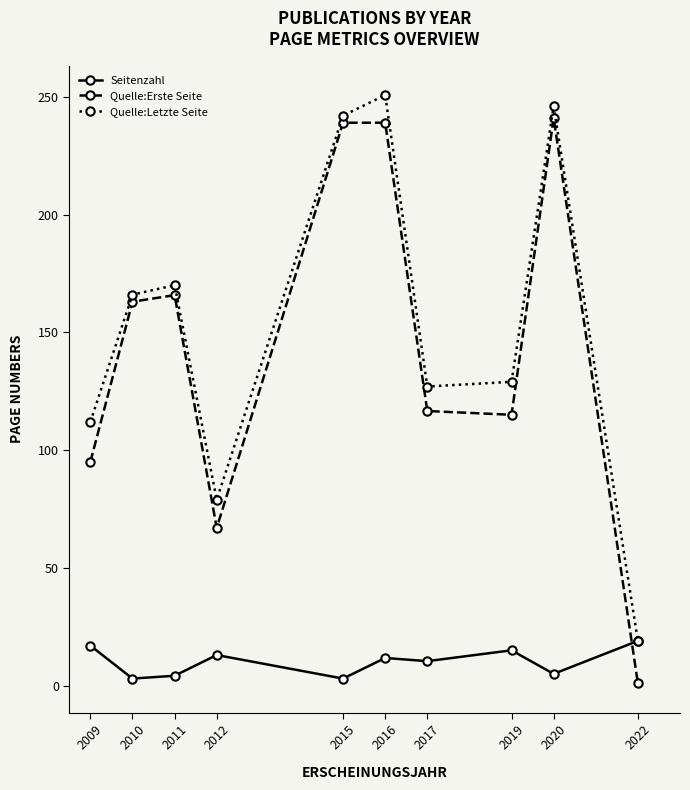

How many series are shown in this chart?

3